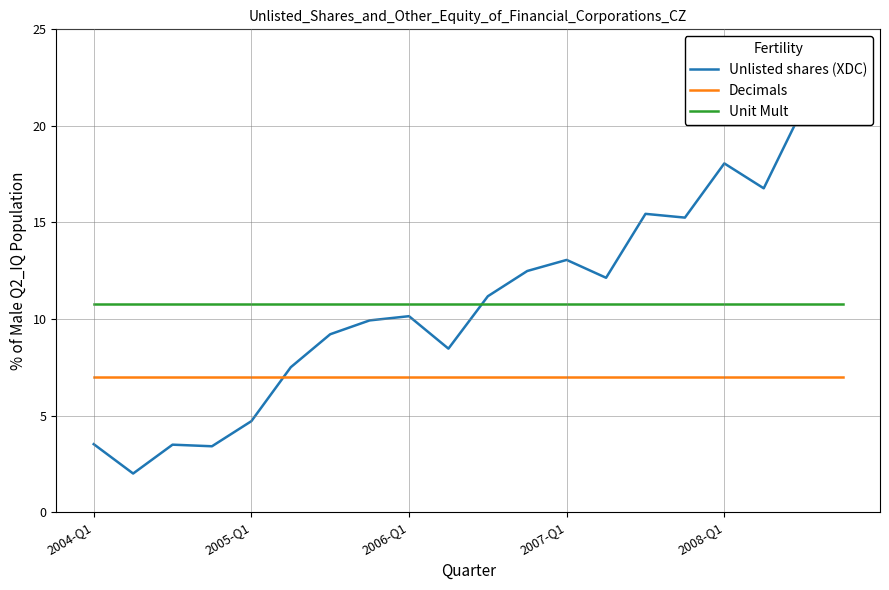

How many intersections are there between Unlisted shares (XDC) and Unit Mult?

1